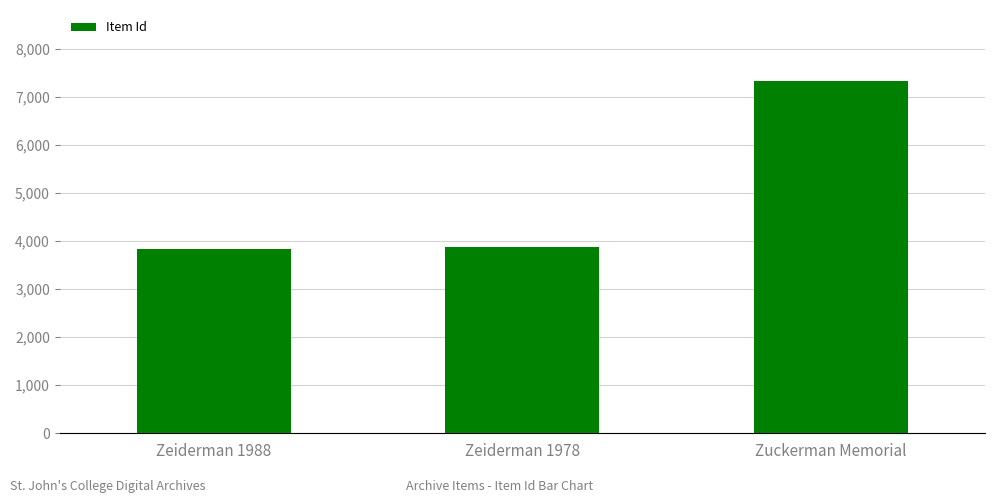

Are the bars grouped side by side (vs. stacked)?

No